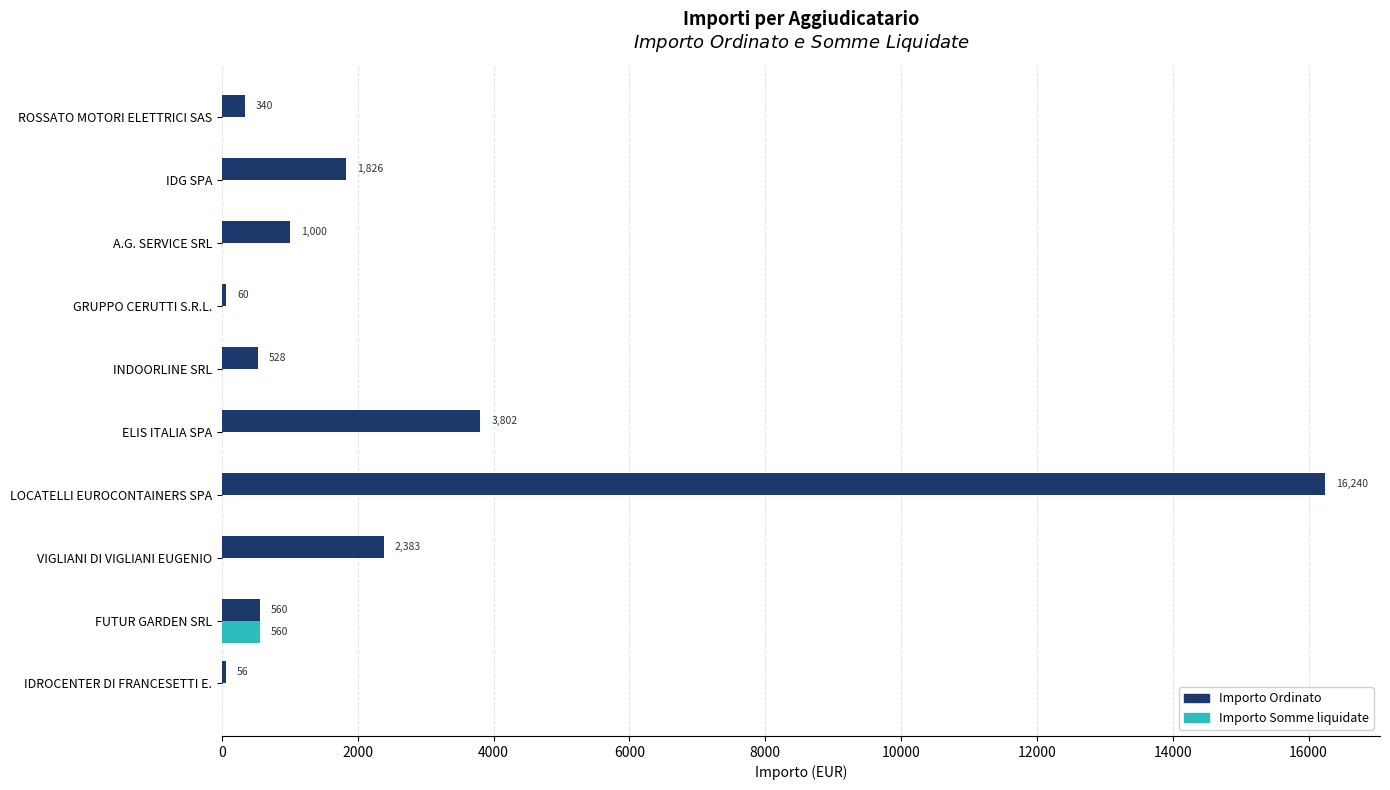

What is the sum of all Importo Somme liquidate values?

560.0